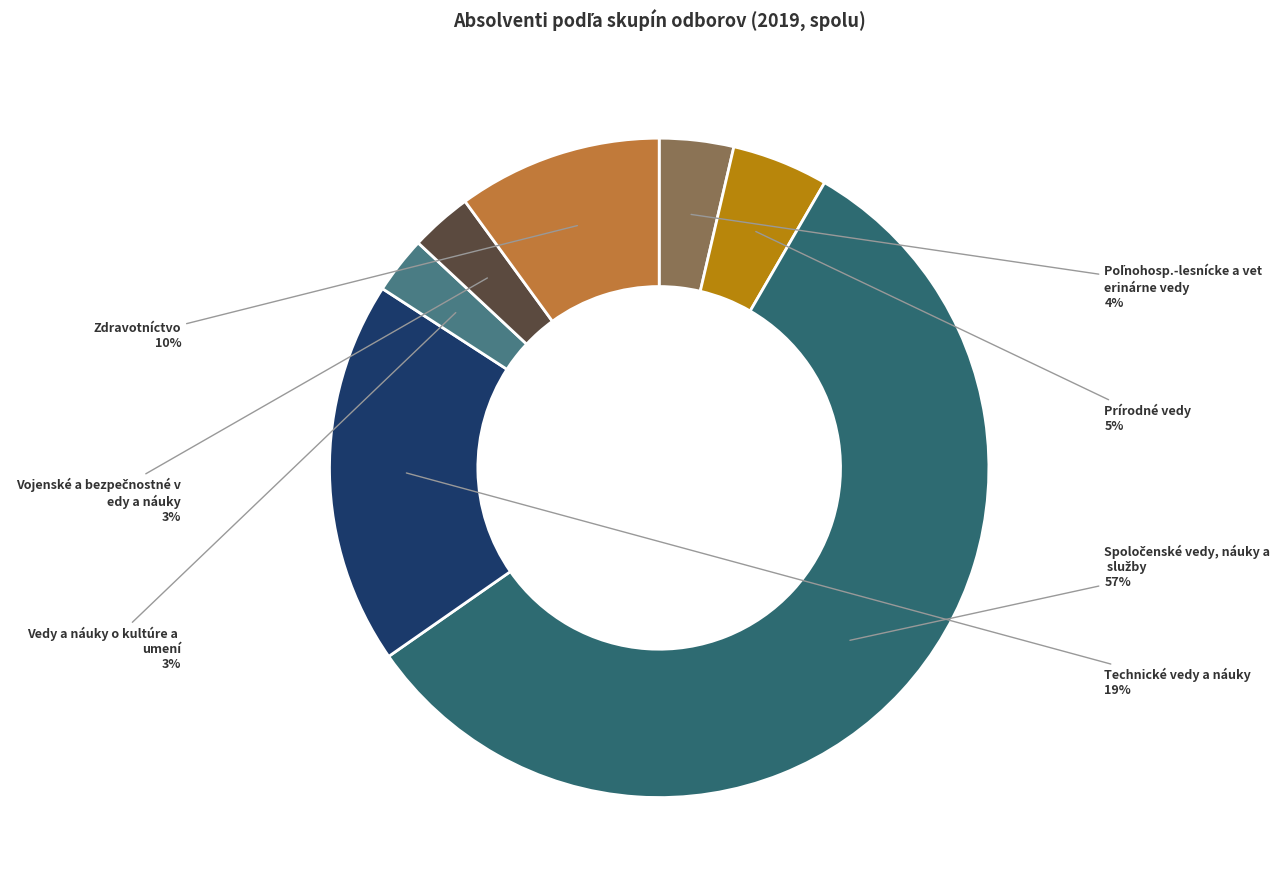

How many segments does this pie chart have?

7